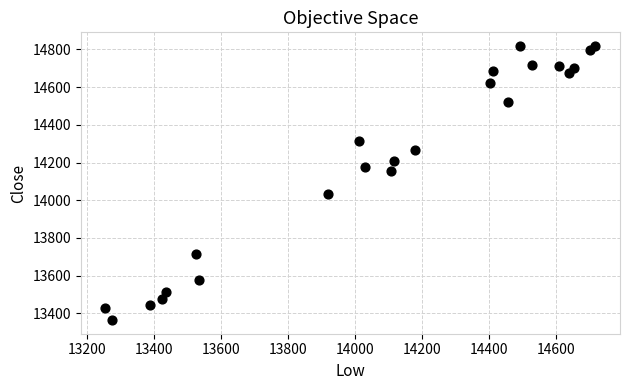

What is the range of X values (max minus min)?

1463